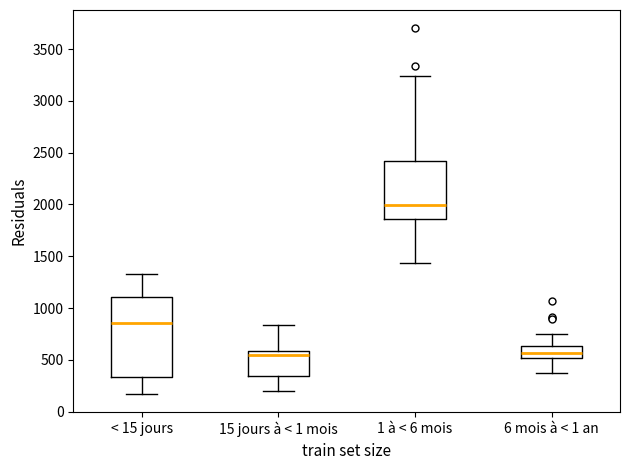

Which box has the highest median line?

1 à < 6 mois